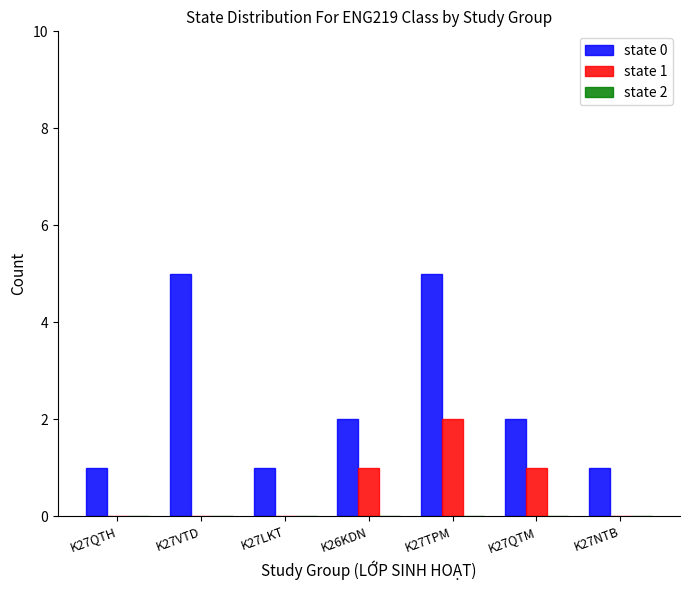

The value of state 0 at K27NTB is 0. True or false?

False